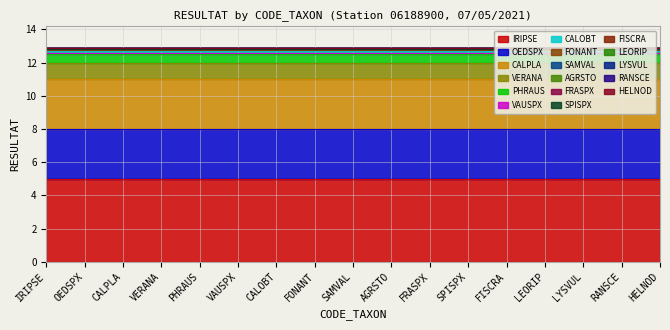

At which label is the value closest to 2?

OEDSPX